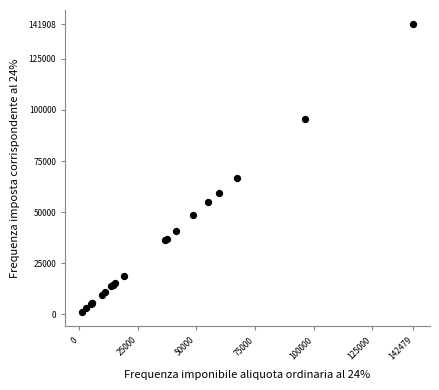

What Y value in the scatter plot is closest to 71490?

66485